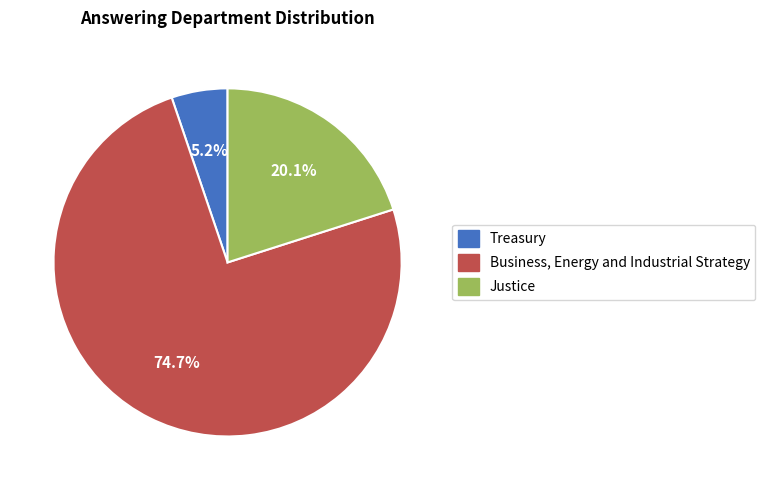

What percentage do Treasury and Justice together represent?

25.3%